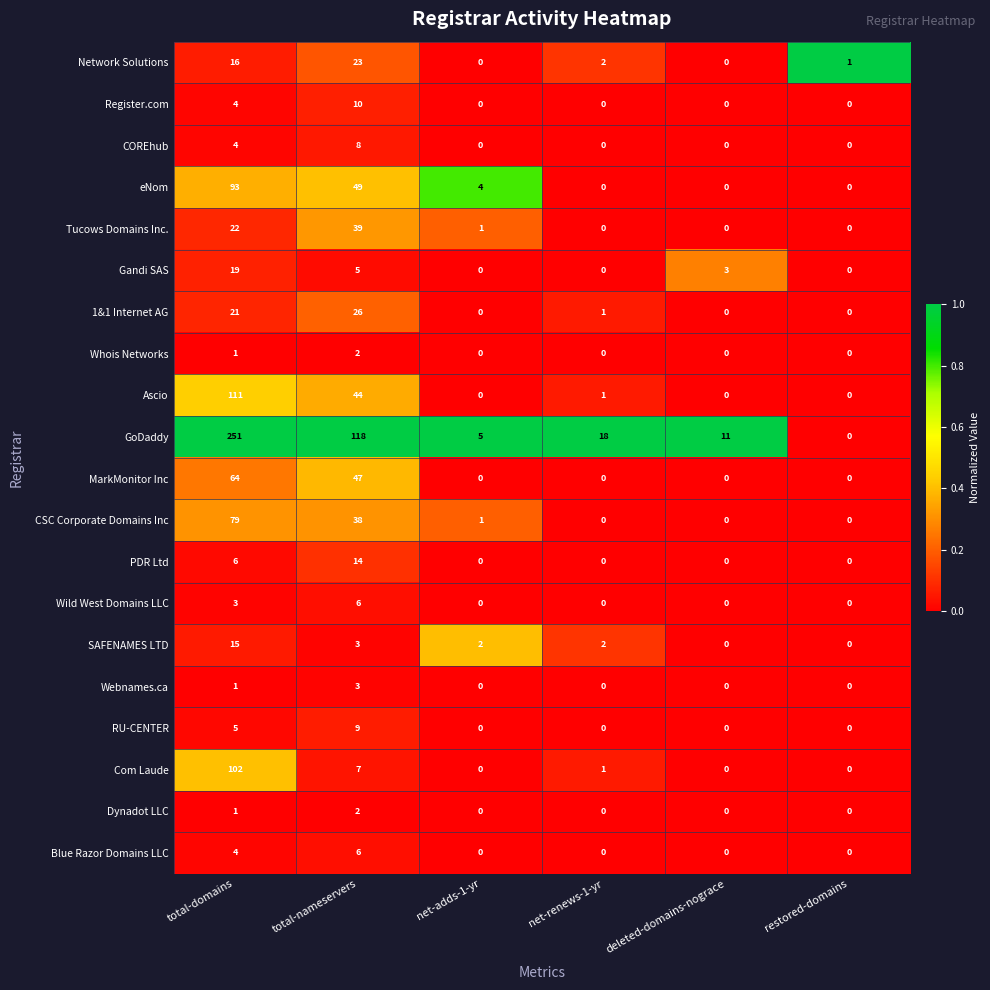

At which category is the sum across all series the highest?

total-domains